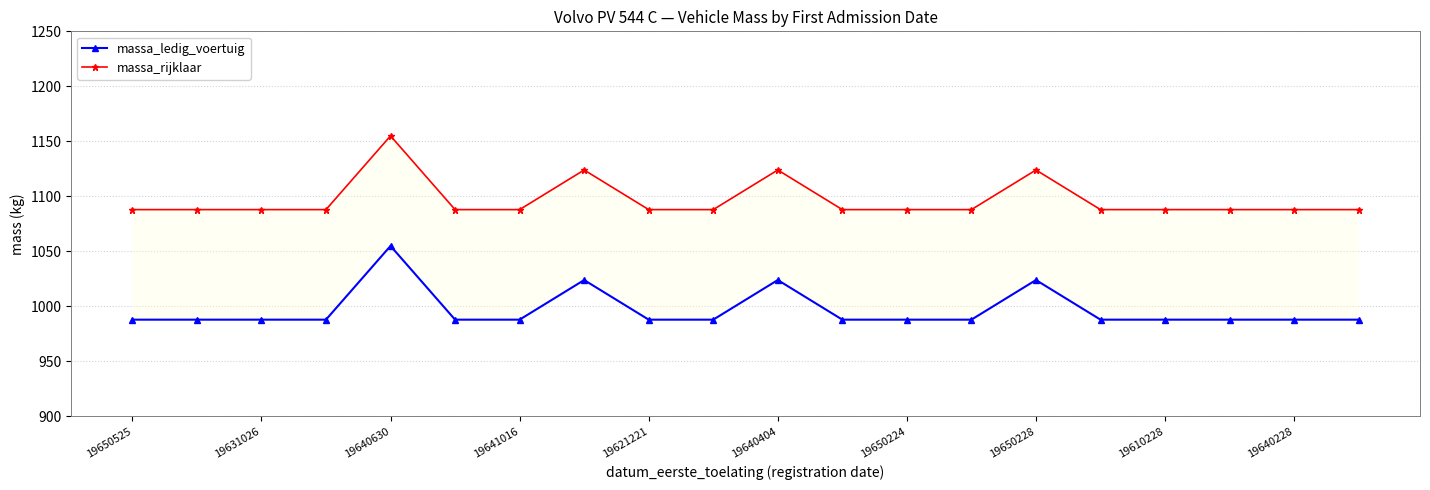

How many lines are shown in the chart?

2